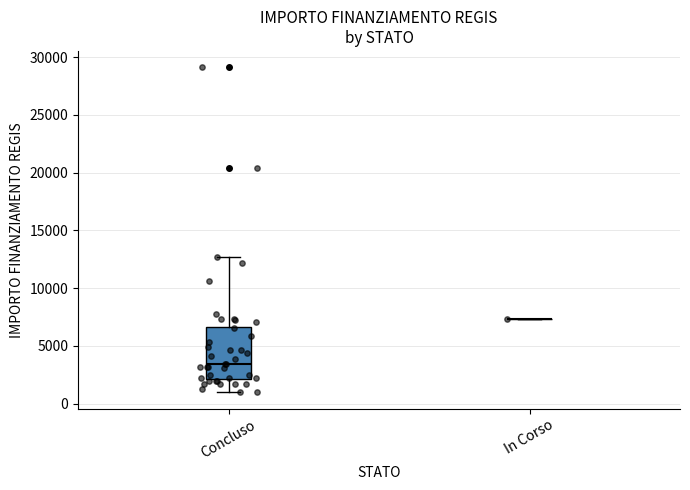

Reading left to right, transcribe this box plot: for each box, give where its median line is, the range the box spans, and where its two whiskers end, as read against the y-axis. The values are not printed on the chart, so give them approximately, as read against the axis.

Concluso: median 3500, box 2000 to 6500, whiskers 1000 to 12500
In Corso: box collapsed to a line at 7500, whiskers 7500 to 7500